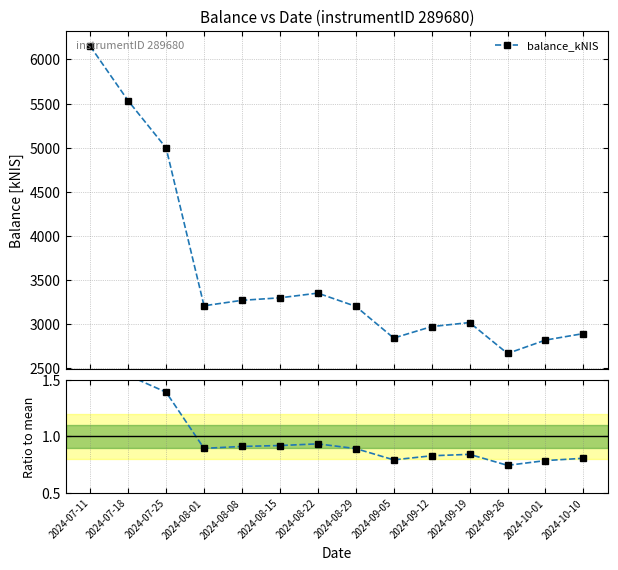

Which series has the largest total across all categories?

balance_kNIS